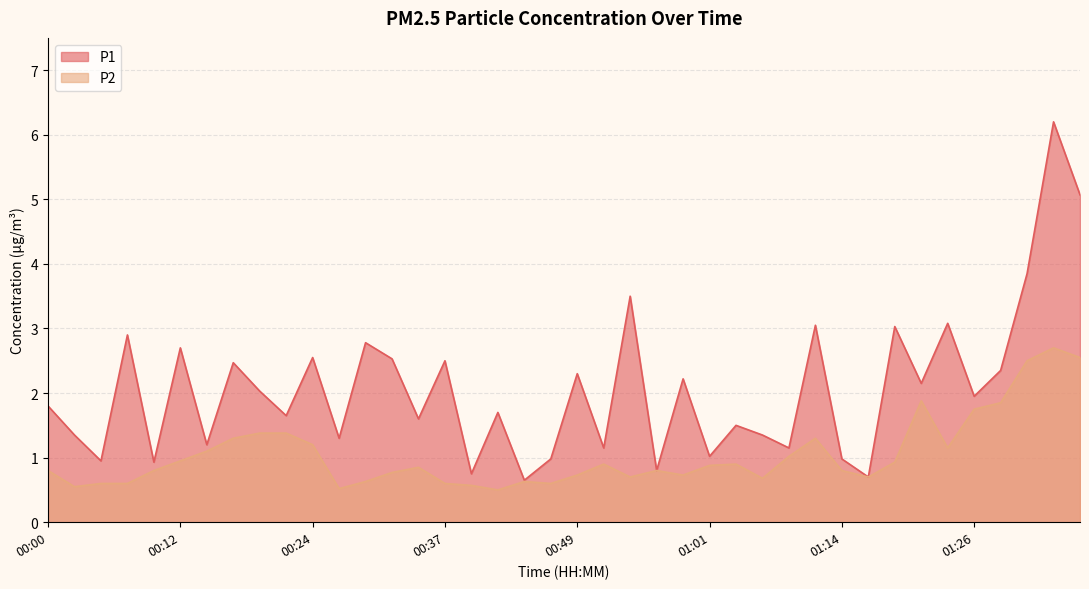

At which label does P1 reach its minimum?

00:44